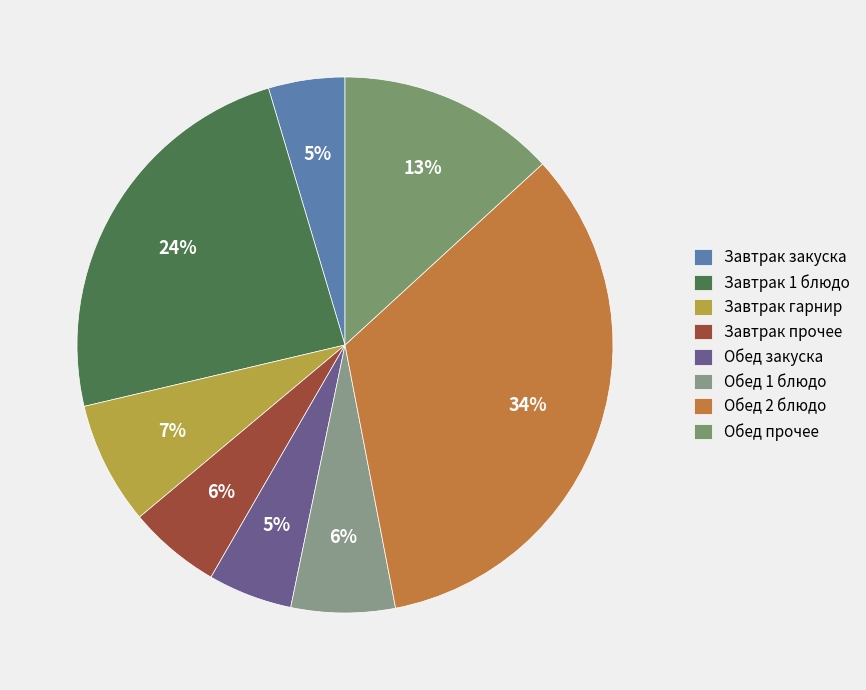

How many slices are in this pie chart?

8